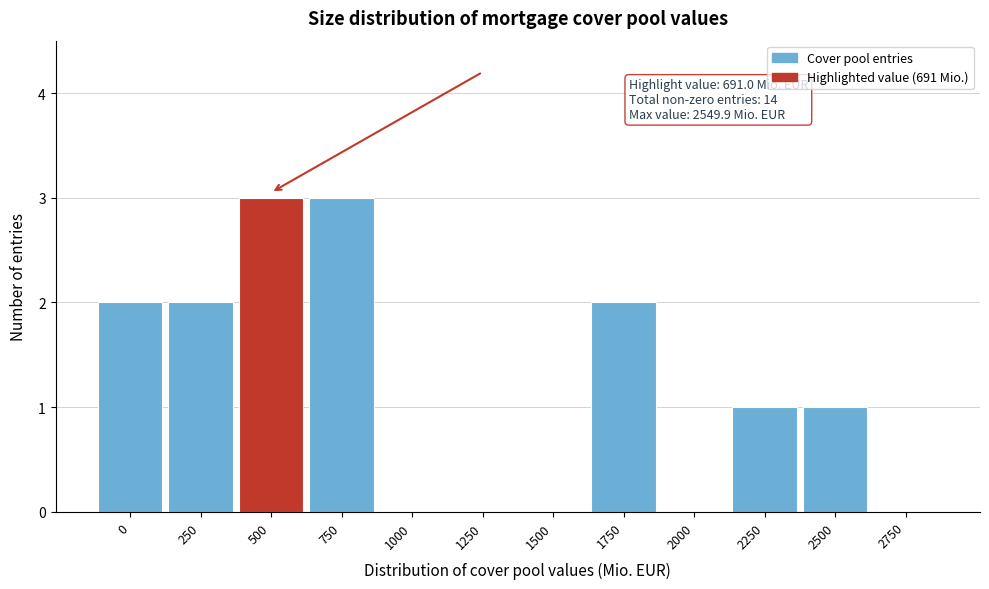

Reading left to right, list all the values displayed in this chart.

0=2	250=2	500=3	750=3	1000=0	1250=0	1500=0	1750=2	2000=0	2250=1	2500=1	2750=0